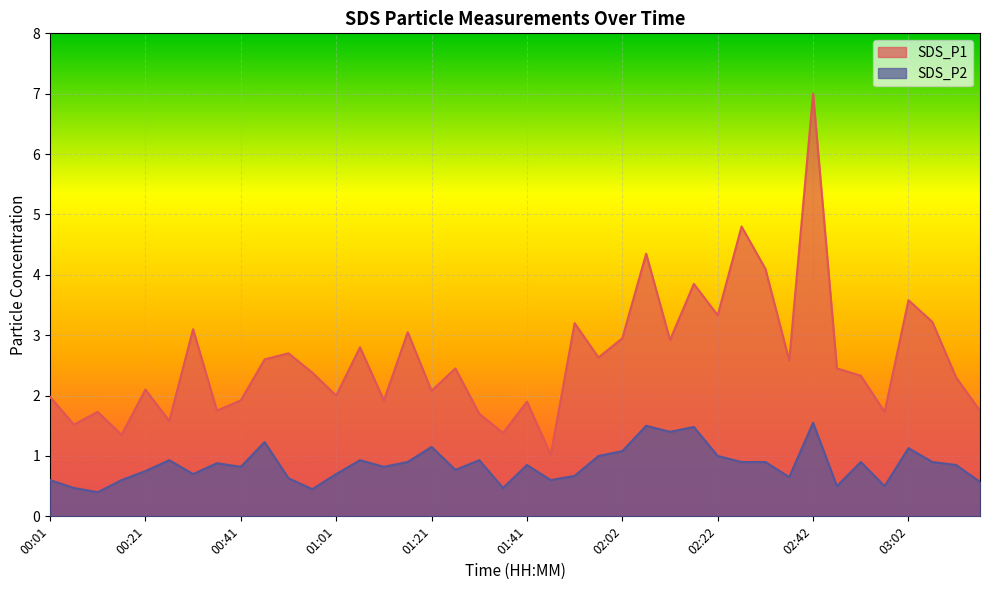

Is the value of SDS_P2 at 02:22 greater than the value of SDS_P1 at 00:46?

No